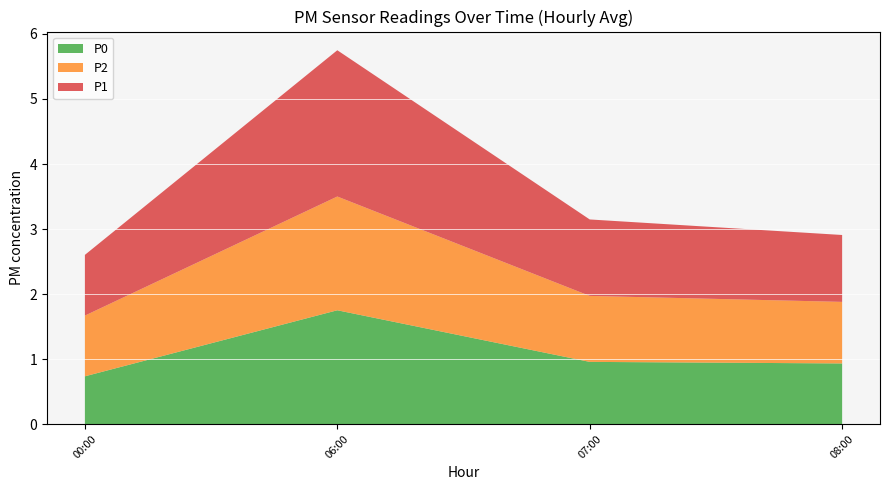

The P0 series shows 1.8 at 06:00. True or false?

True